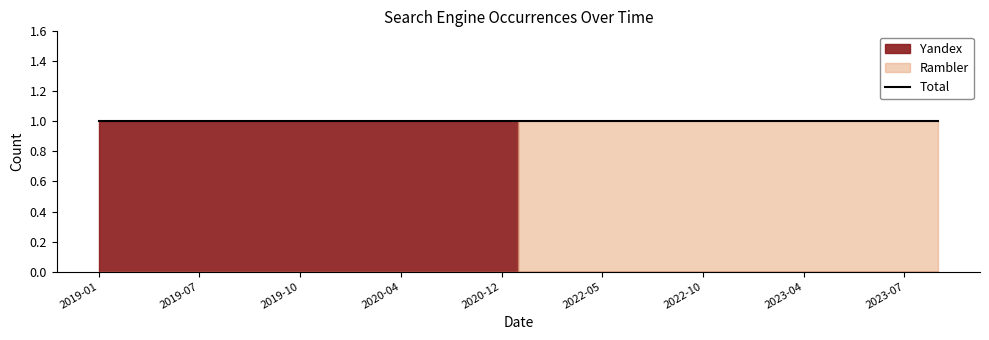

How many intersections are there between Rambler and Yandex?

1